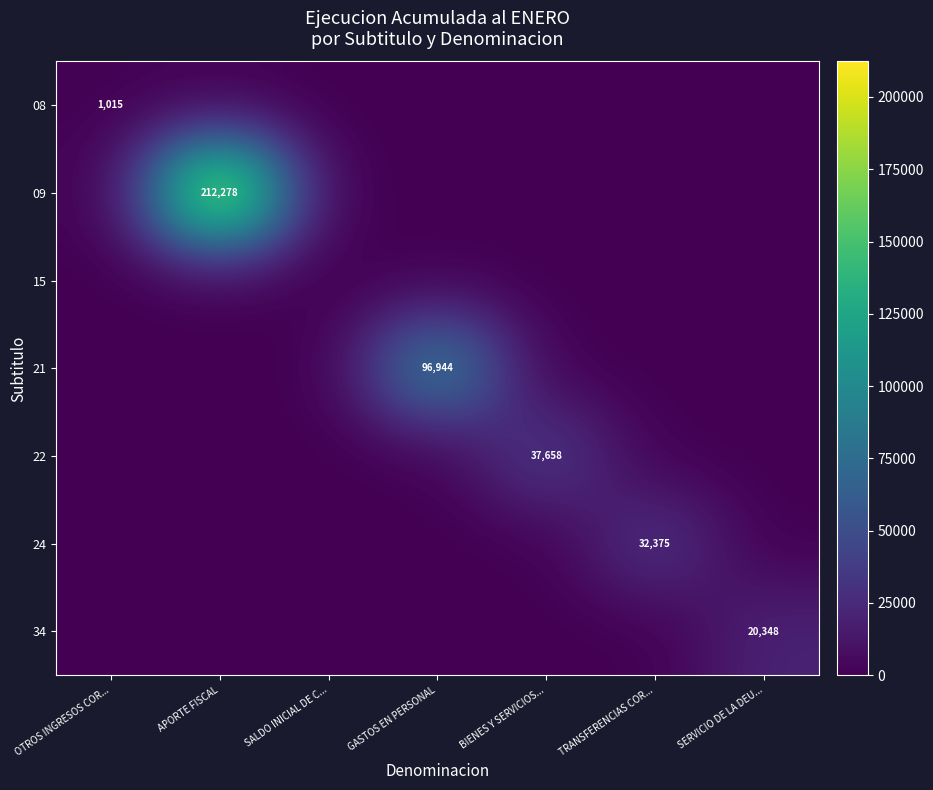

True or false: 21 has a value of 56647 at GASTOS EN PERSONAL.

False